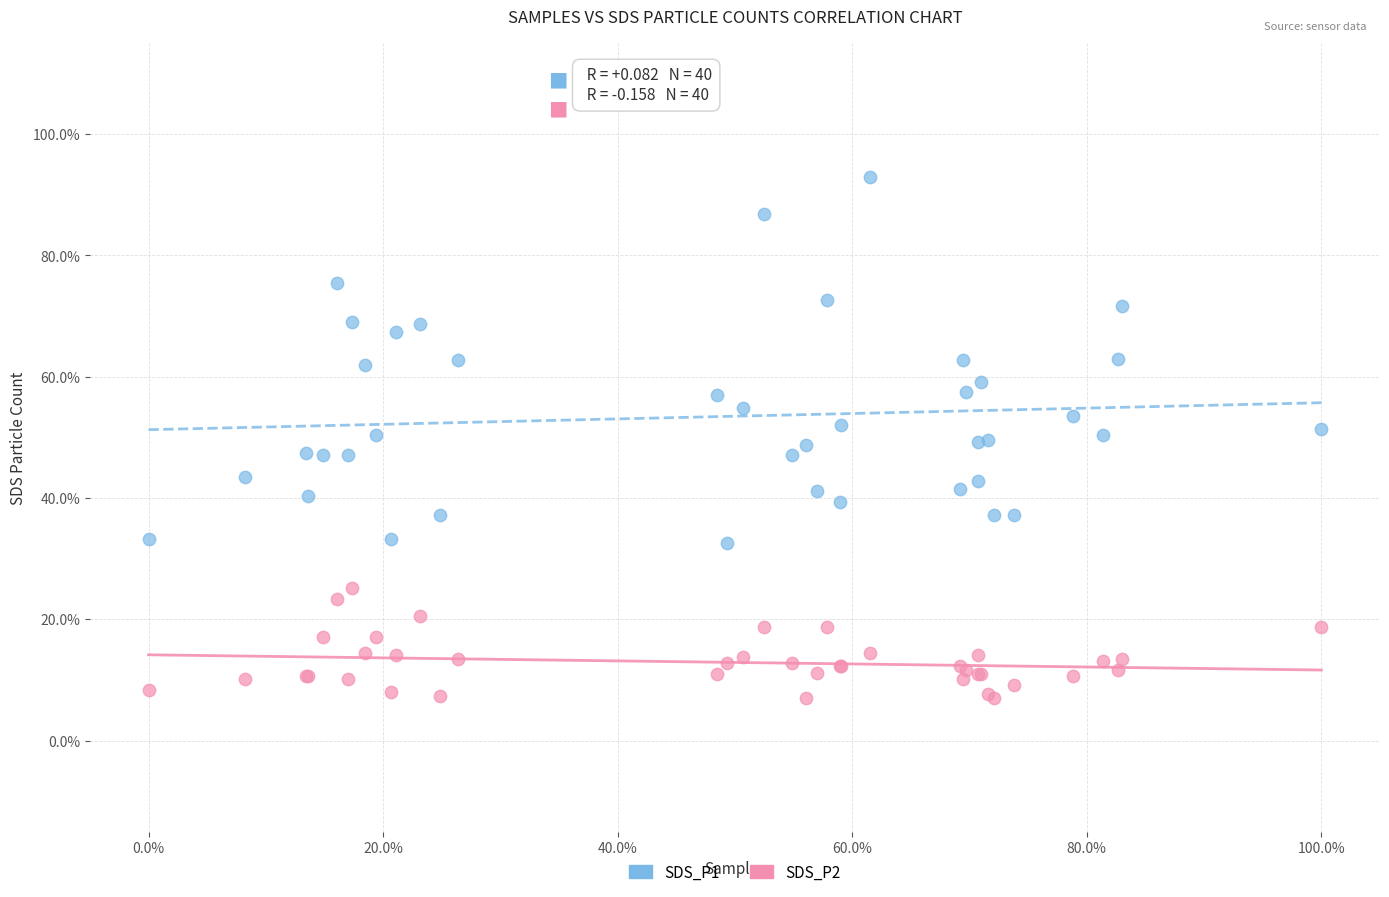

Which series has the largest Y range (max minus min)?

SDS_P1